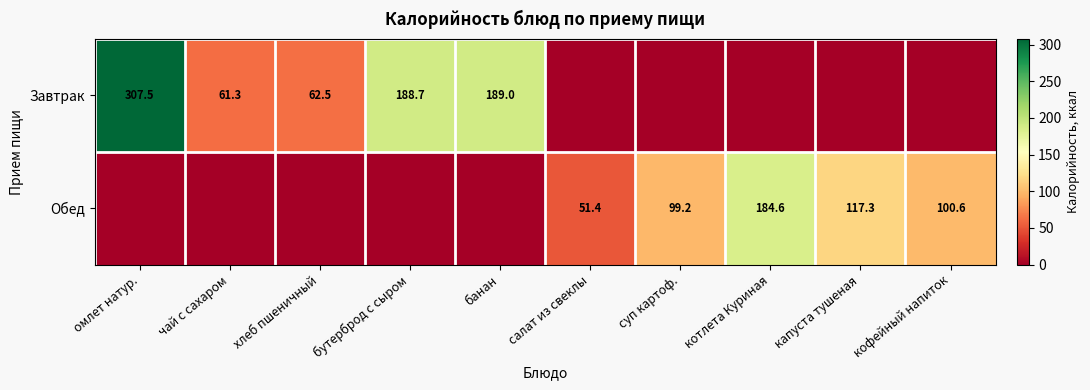

What is the difference between the highest and lowest values at капуста тушеная?

117.3